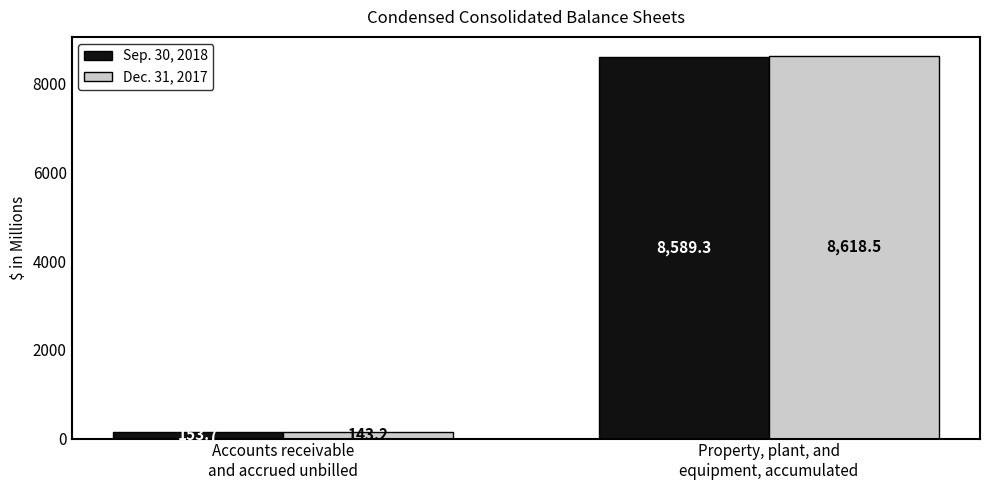

Which series has the largest range (max minus min)?

Dec. 31, 2017